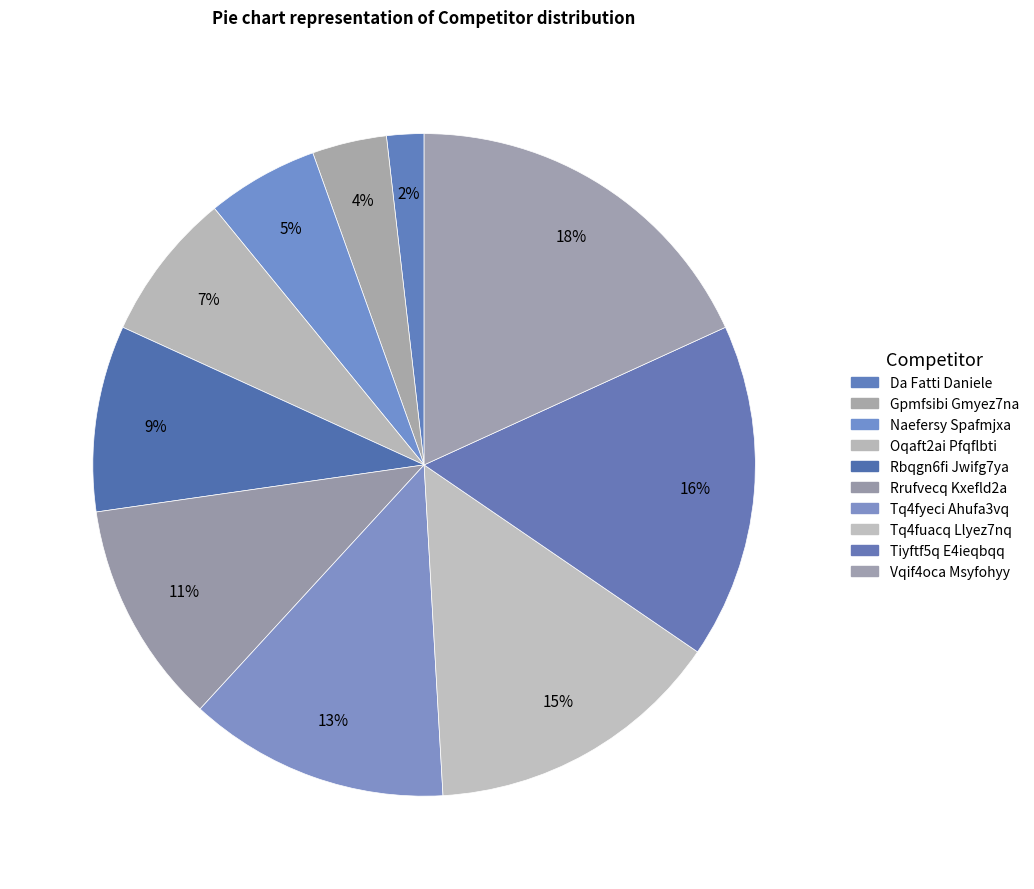

Between Naefersy Spafmjxa and Gpmfsibi Gmyez7na, which is larger?

Naefersy Spafmjxa